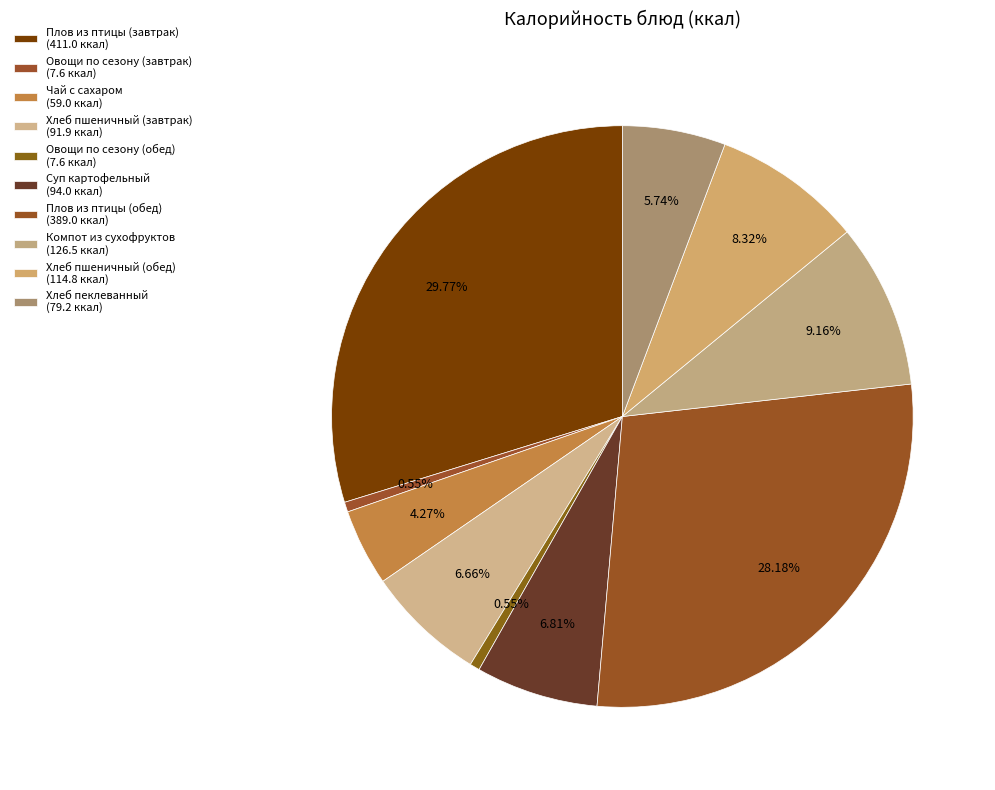

What percentage is the Овощи по сезону (обед) slice, to the nearest percent?

1%